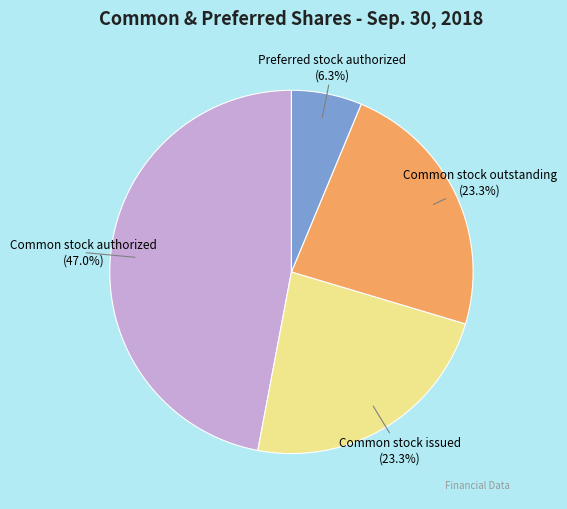

True or false: Common stock outstanding accounts for 28% of the total.

False